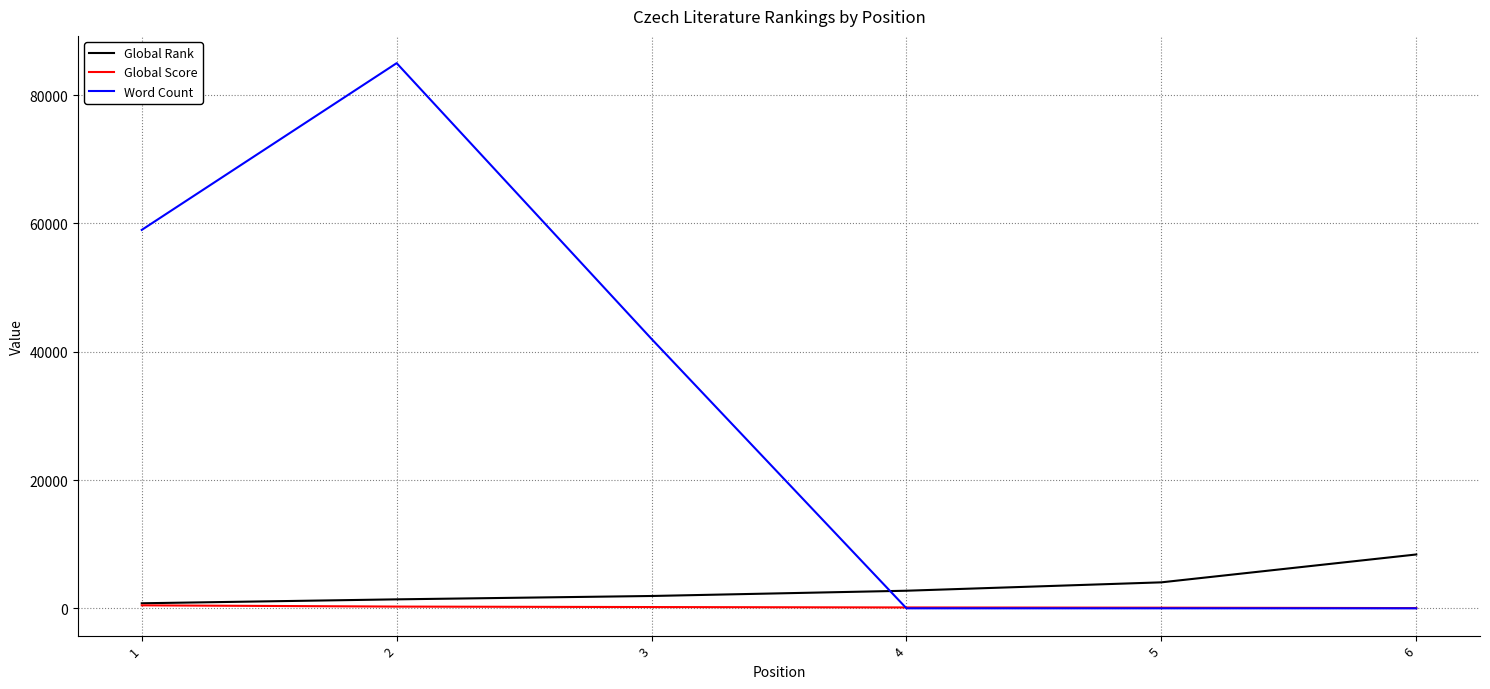

Which label corresponds to the largest value in the chart?

2